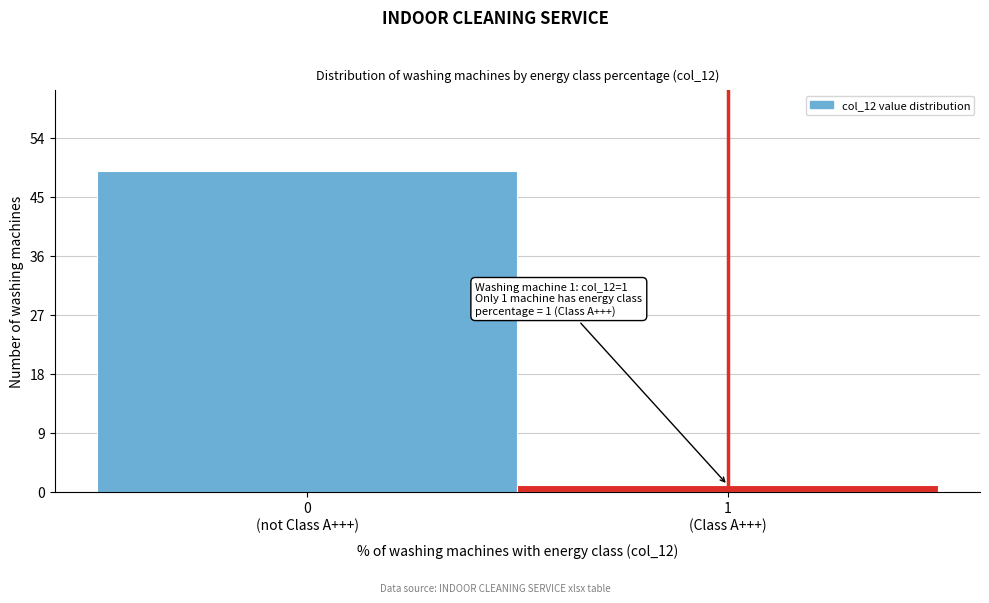

Reading left to right, list all the values displayed in this chart.

49	1